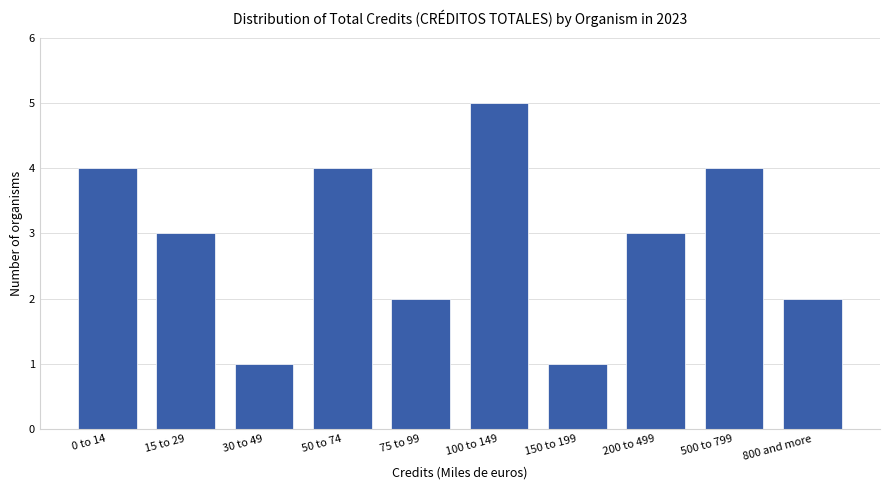

Reading left to right, transcribe all the data shown in this chart.

4	3	1	4	2	5	1	3	4	2